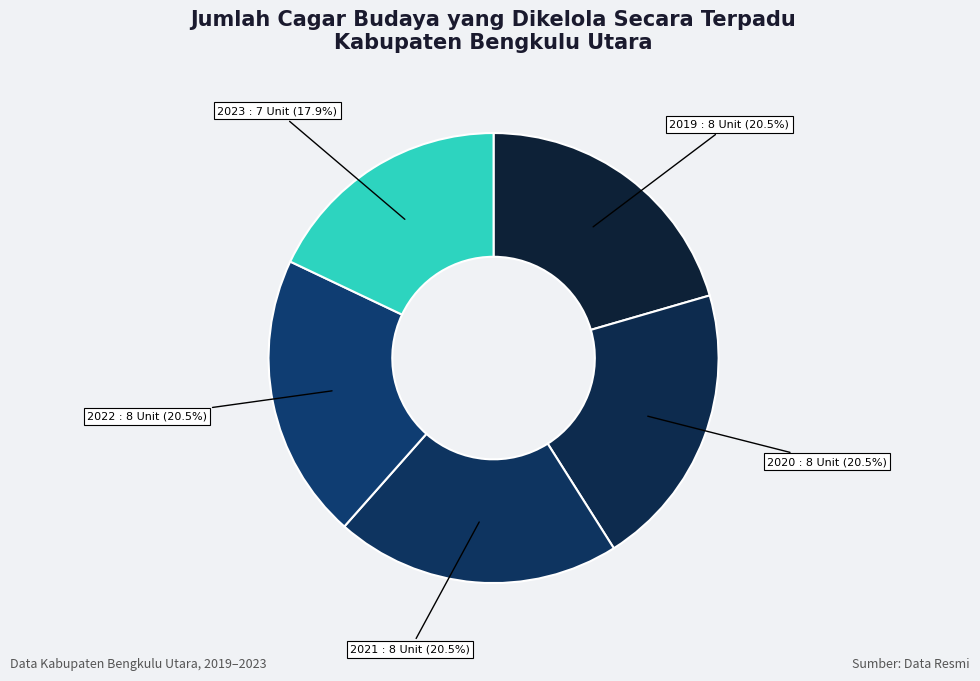

Which has a higher value, 2019 or 2023?

2019